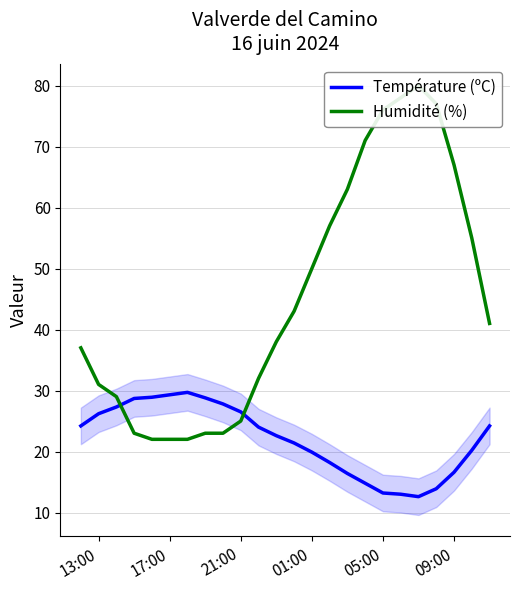

Rank the series by their average value, from highest to lowest.

Humidité (%), Température (ºC)